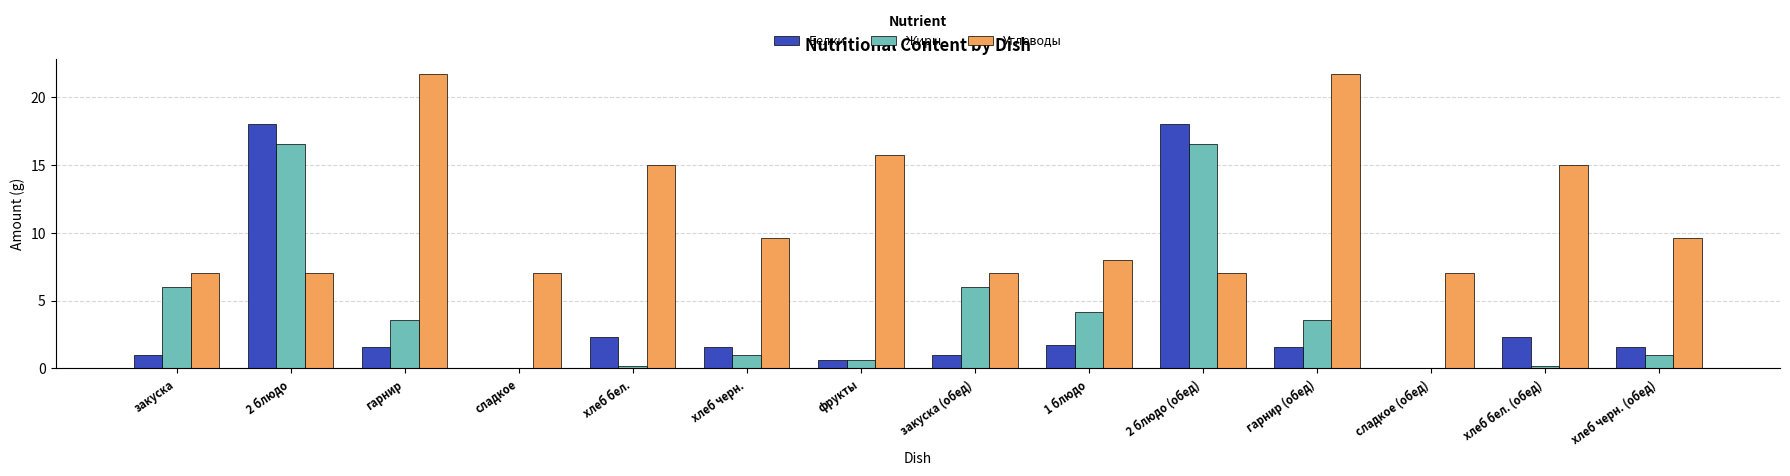

What value does the Жиры series have at закуска?

6.0